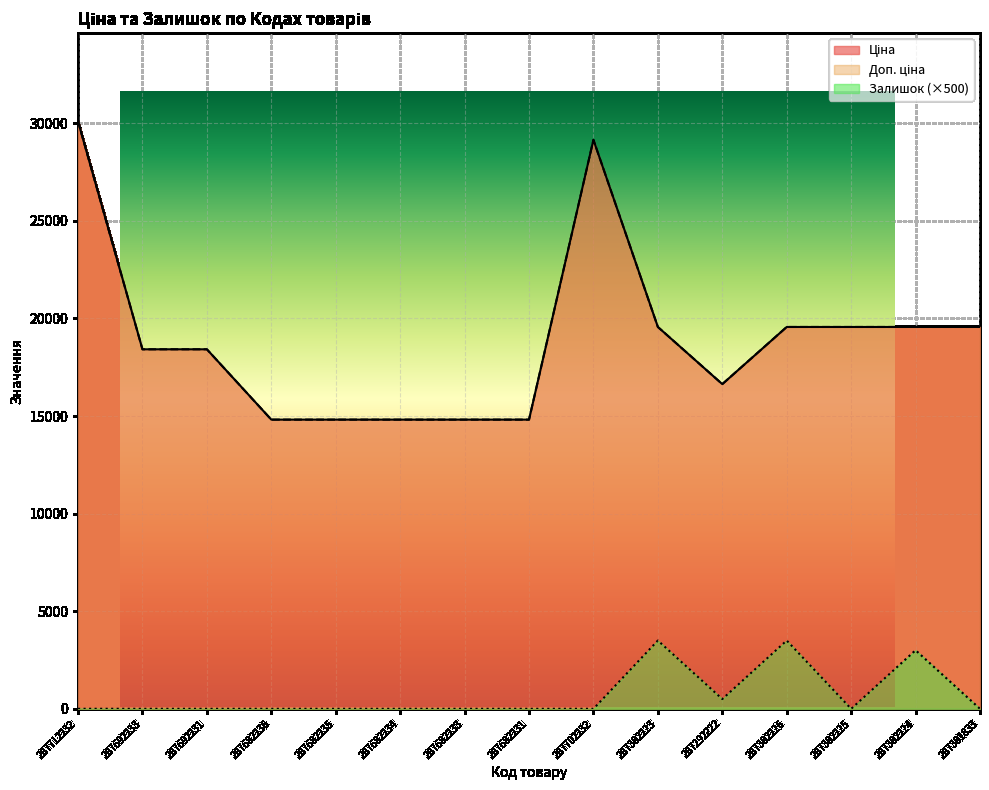

Where is Ціна nearest to the value 22460?

287302223